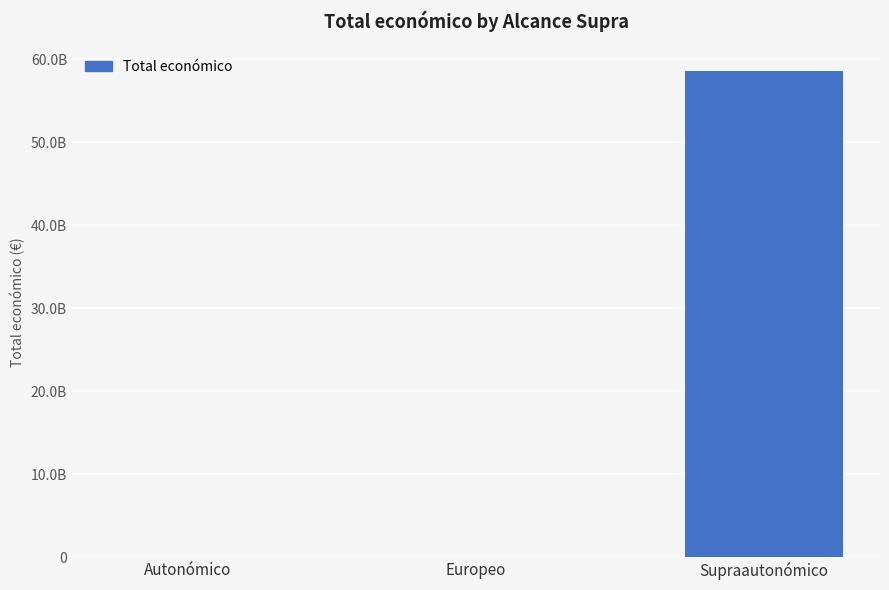

At which category does the chart reach its minimum across all series?

Autonómico